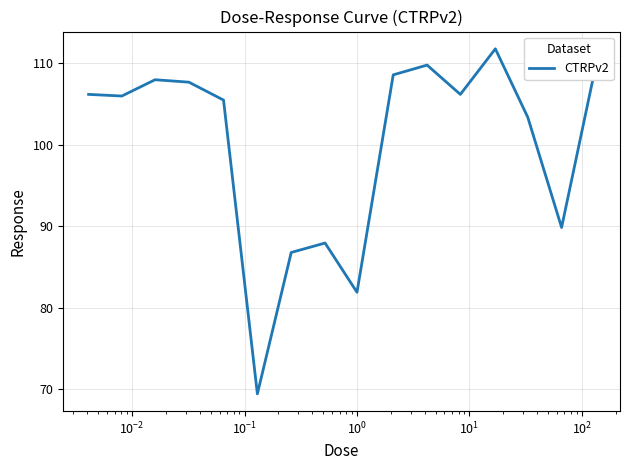

What is the average value?

99.9